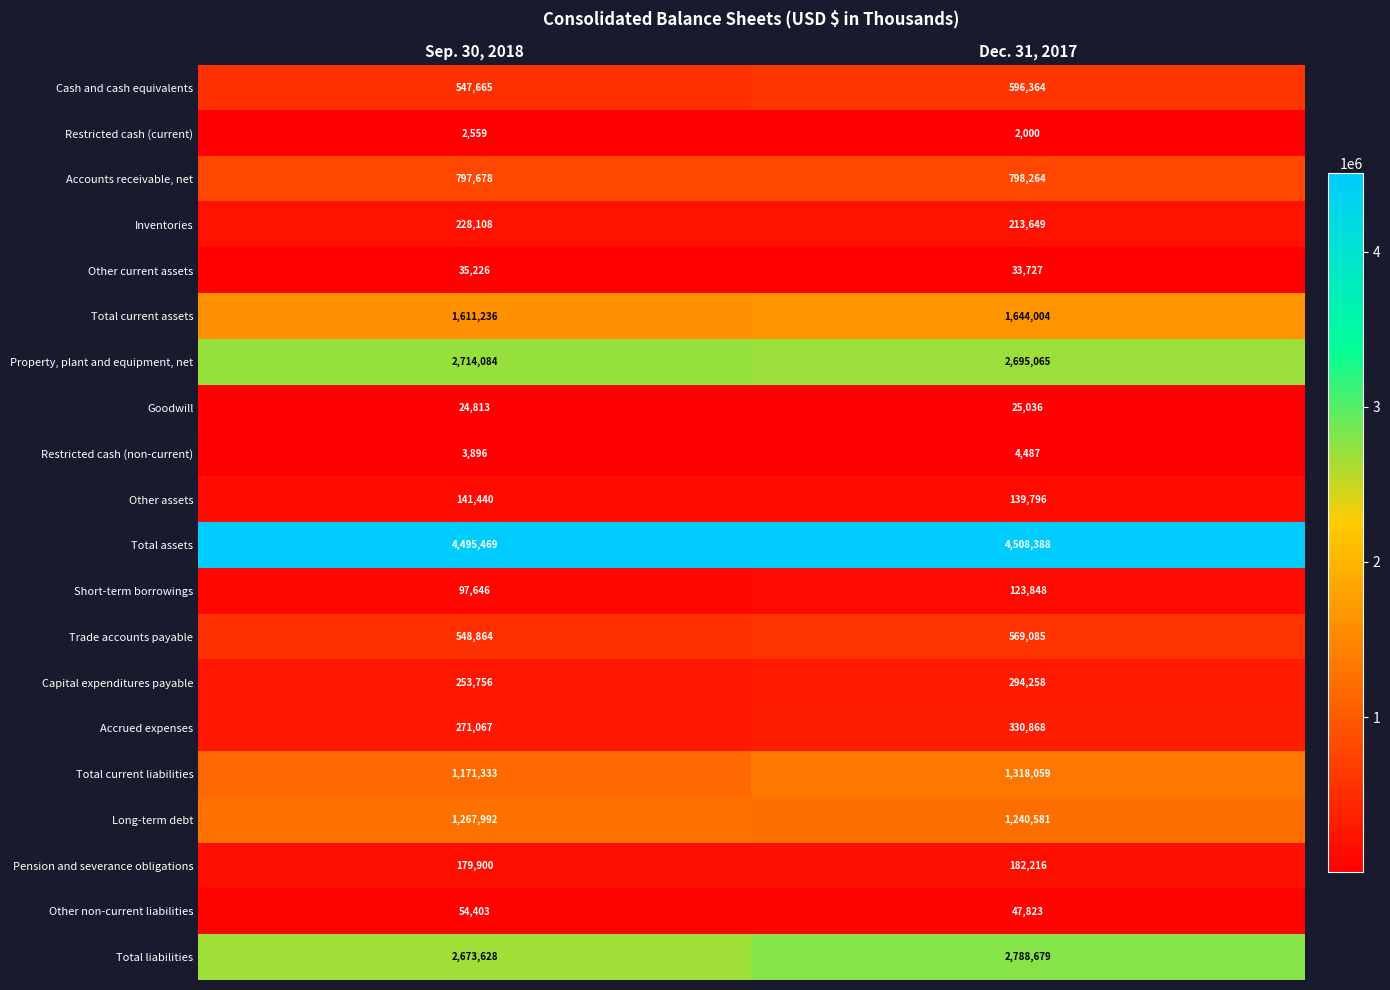

What is the greatest value displayed?

4508388